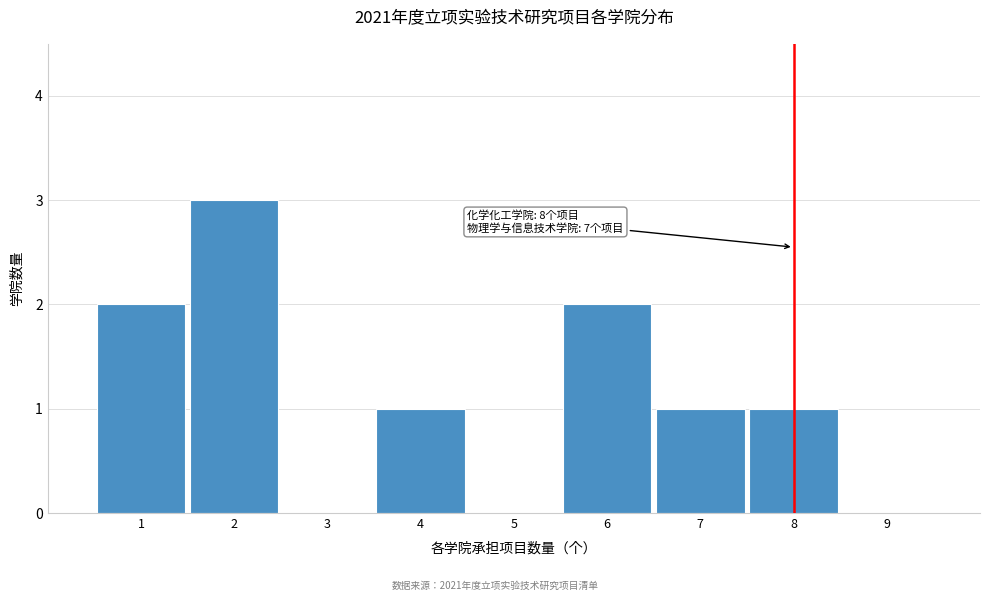

Reading right to left, transcribe all the data shown in this chart.

9=0	8=1	7=1	6=2	5=0	4=1	3=0	2=3	1=2